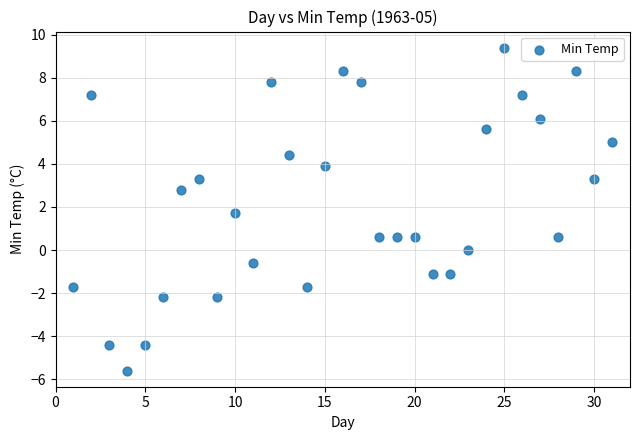

What is the range of Y values (max minus min)?

15.0